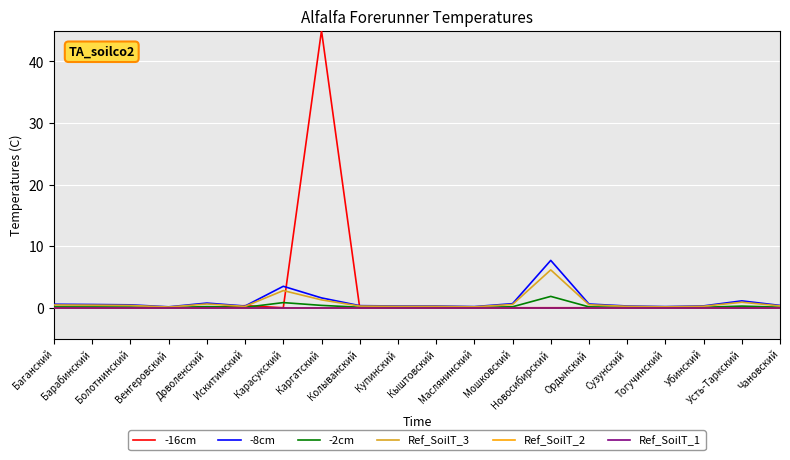

What is the difference between the second highest and minimum values in the -8cm series?

3.3